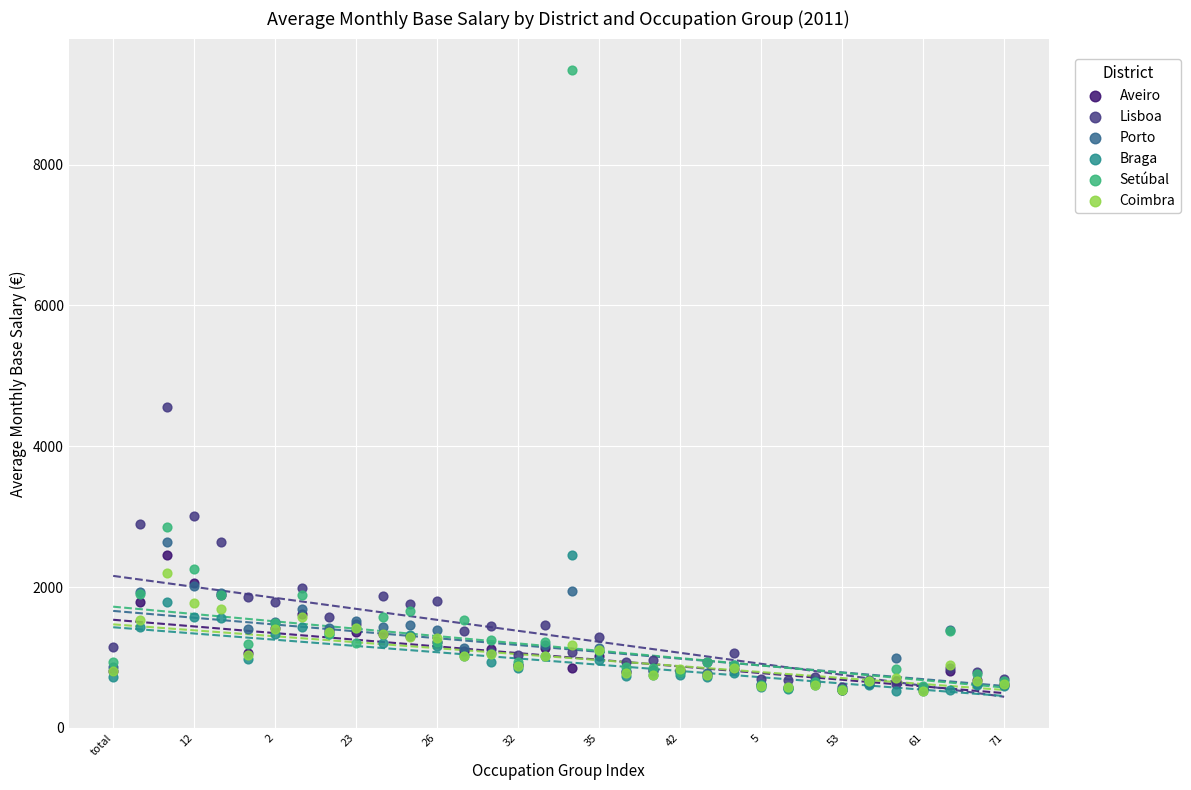

In the Setúbal series, what Y value is closest to 4948?

2857